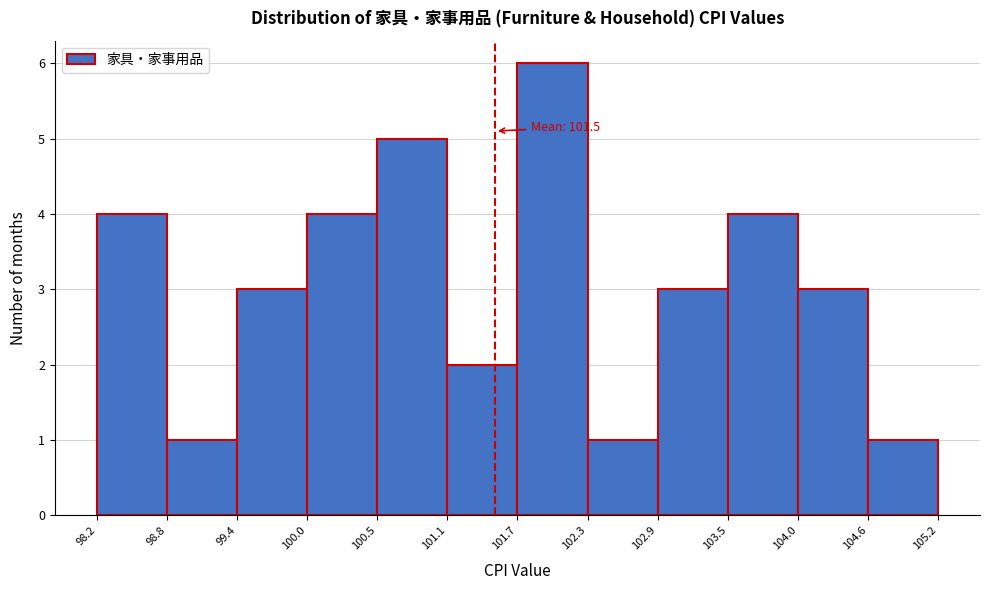

Over which range of the x-axis is the bar tallest?

101.7 to 102.3